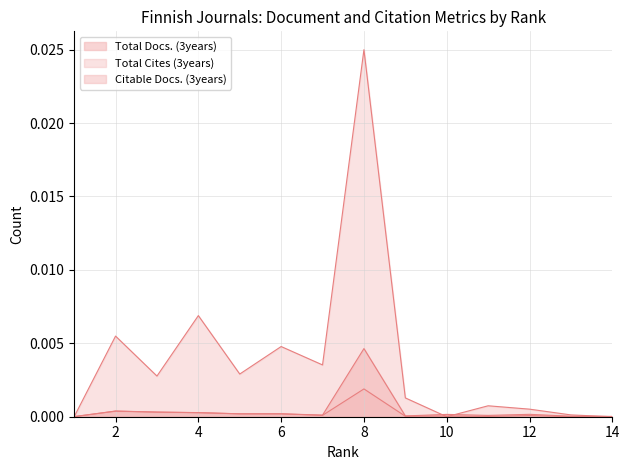

Reading left to right, list all the values displayed in this chart.

Total Docs. (3years): 0.0	0.0	0.0	0.0	0.0	0.0	0.0	0.0	0.0	0.0	0.0	0.0	0.0	0.0
Total Cites (3years): 0.0	0.0	0.0	0.0	0.0	0.0	0.0	0.0	0.0	0.0	0.0	0.0	0.0	0.0
Citable Docs. (3years): 0.0	0.0	0.0	0.0	0.0	0.0	0.0	0.0	0.0	0.0	0.0	0.0	0.0	0.0